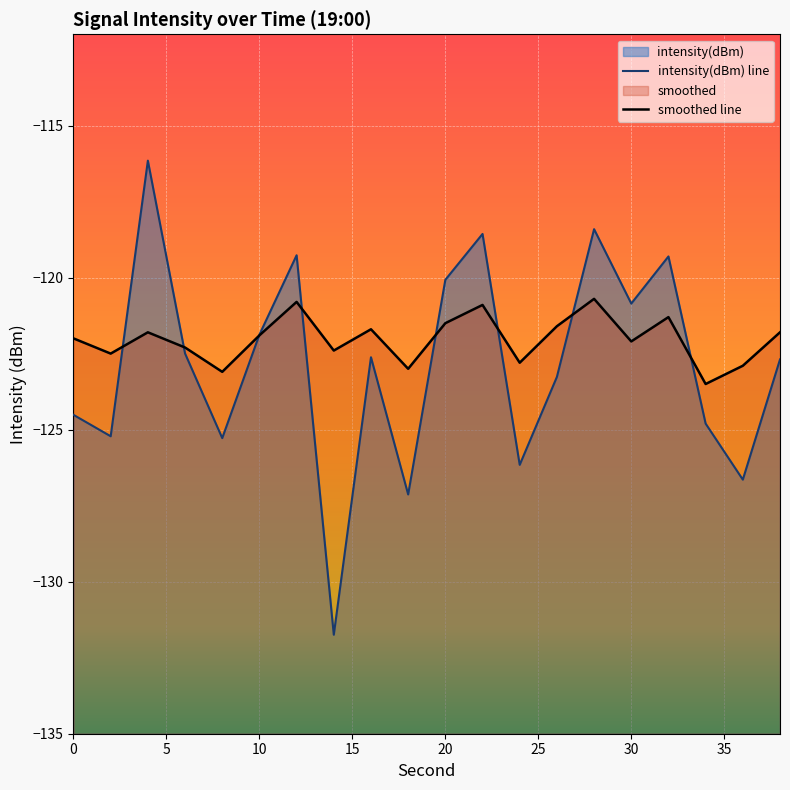

Reading left to right, transcribe all the data shown in this chart.

intensity(dBm): -124.5	-125.2	-116.2	-122.5	-125.3	-121.9	-119.3	-131.7	-122.6	-127.1	-120.1	-118.6	-126.2	-123.3	-118.4	-120.9	-119.3	-124.8	-126.6	-122.7
smoothed: -122.0	-122.5	-121.8	-122.3	-123.1	-121.9	-120.8	-122.4	-121.7	-123.0	-121.5	-120.9	-122.8	-121.6	-120.7	-122.1	-121.3	-123.5	-122.9	-121.8